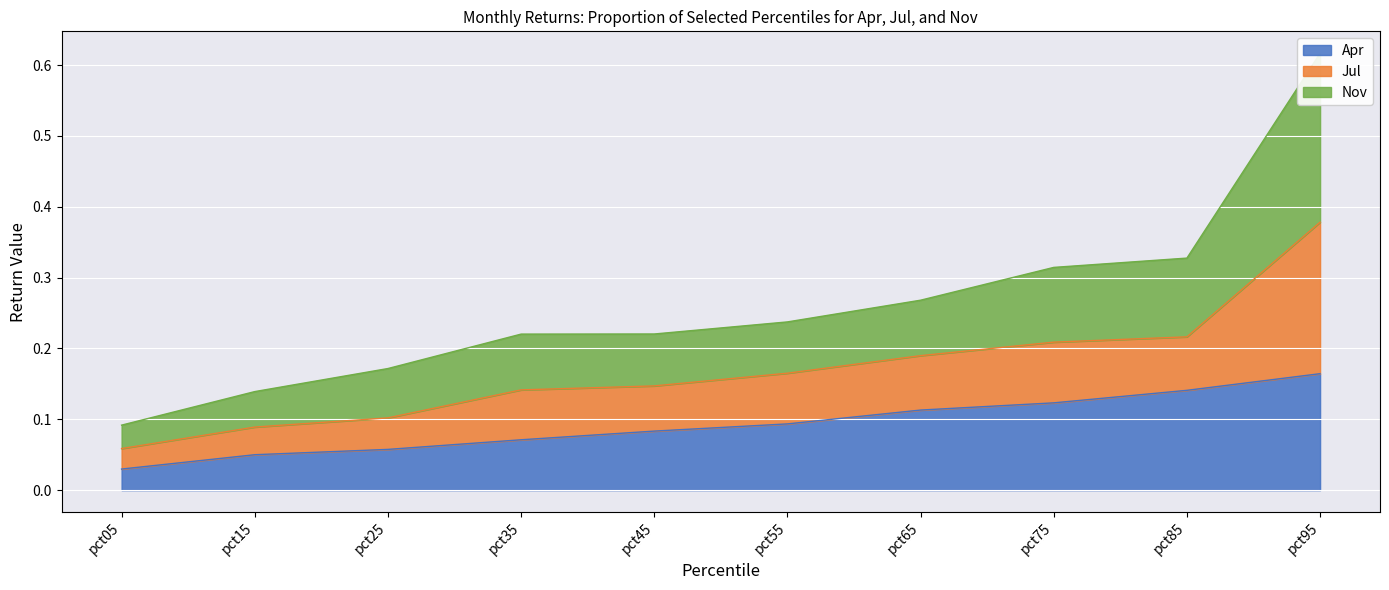

Which category has the lowest value in the Apr series?

pct05